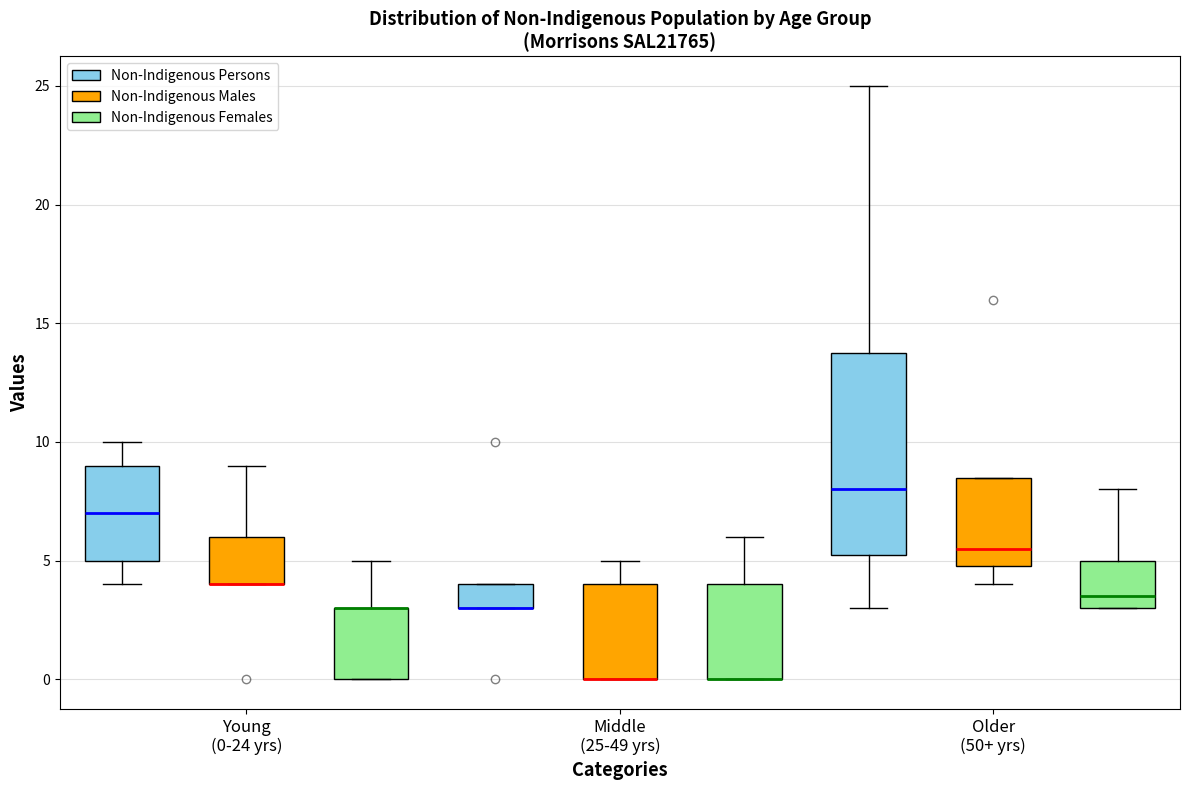

Where is the upper edge of the box for Young (0-24 yrs) (Non-Indigenous Persons) on the y-axis? The values are not printed on the chart, so give them approximately, as read against the axis.

9.0